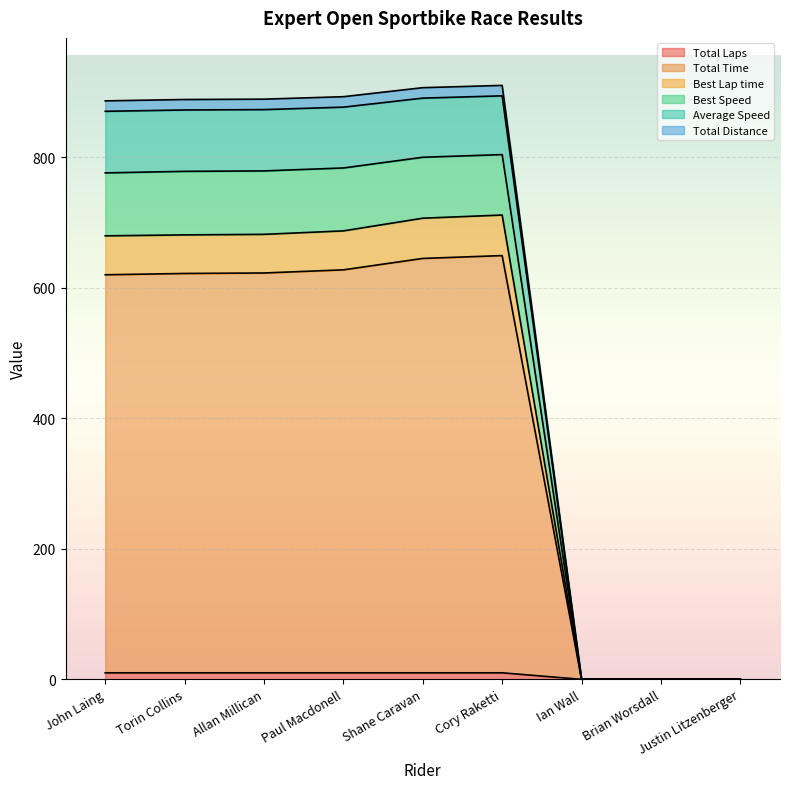

What is the difference between the Best Lap time values at Allan Millican and Paul Macdonell?

5.3